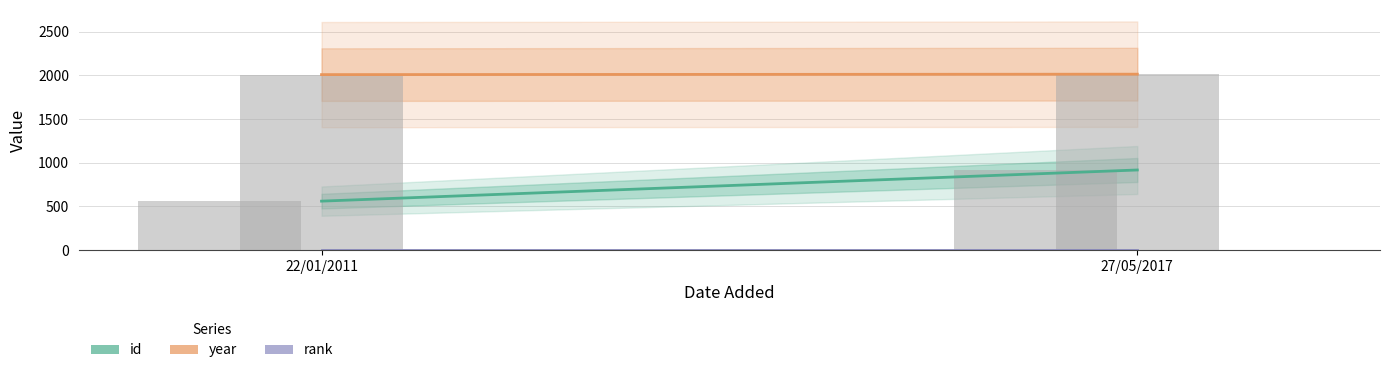

Does the chart contain any negative values?

No